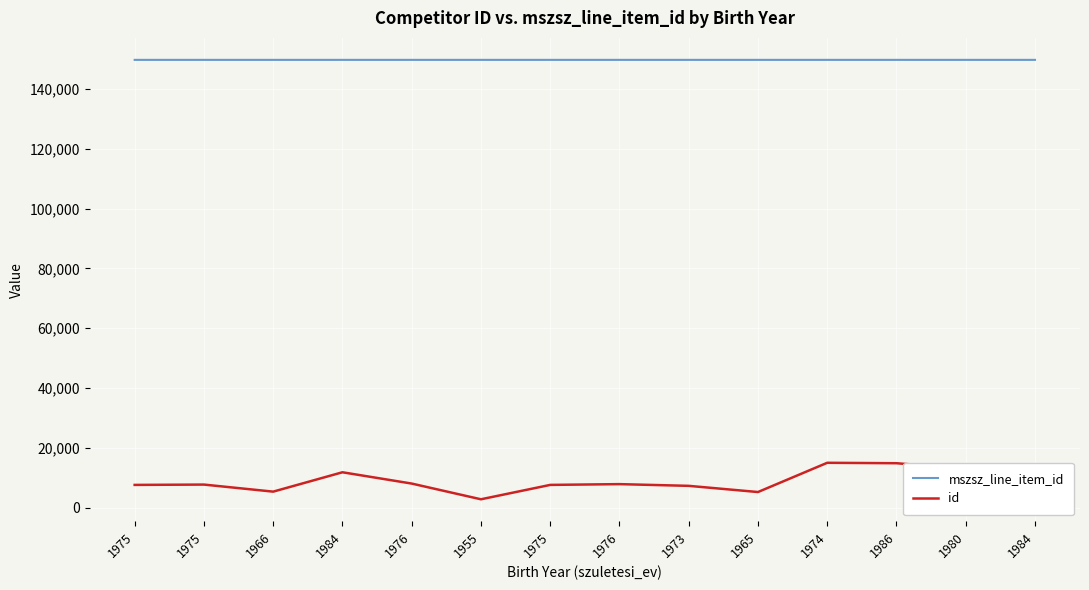

Does the chart display data point markers on the line(s)?

No